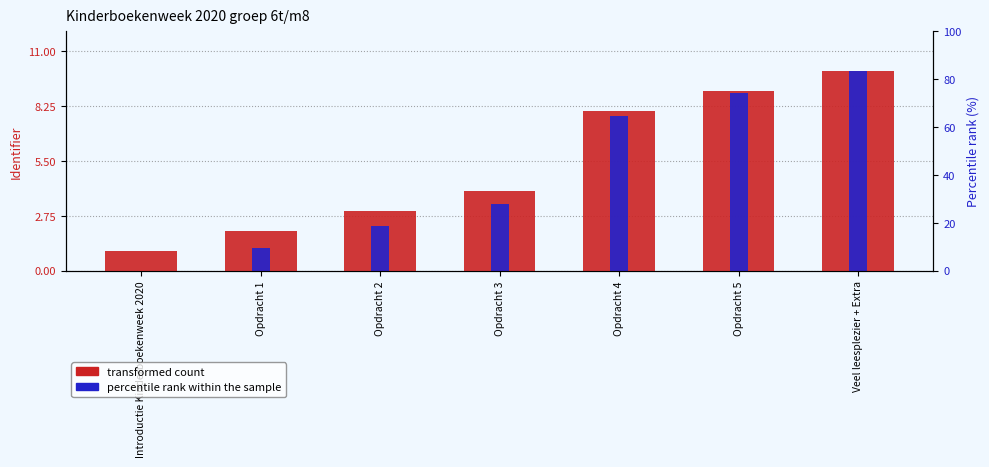

How many series are shown in this chart?

2